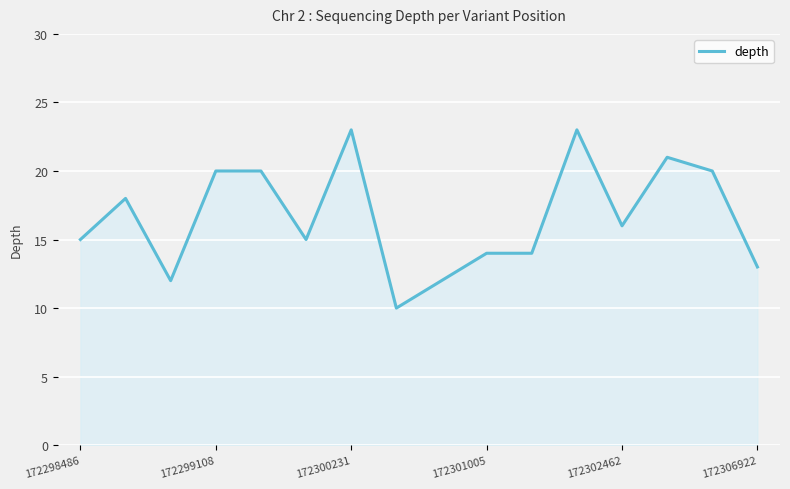

Does the chart have visible grid lines?

Yes